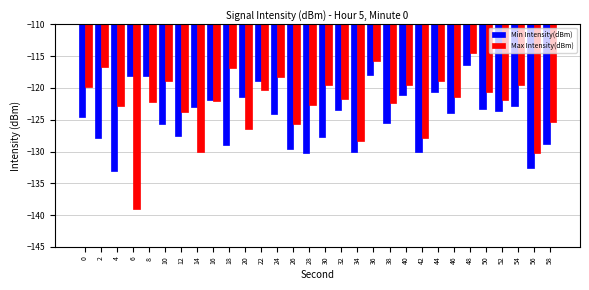

Which label corresponds to the largest value in the chart?

48